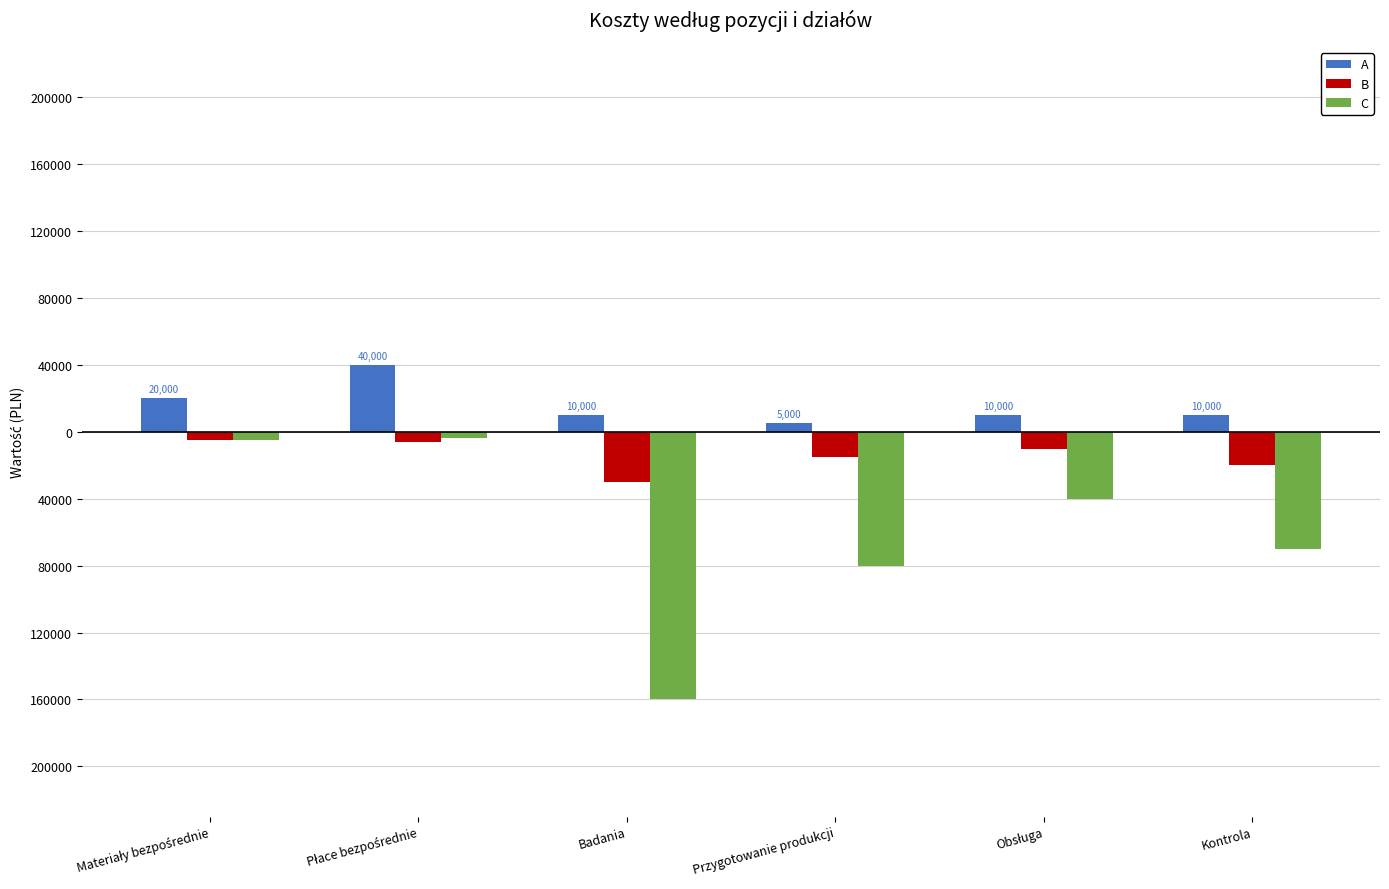

Which has a higher value, Badania or Materiały bezpośrednie?

Materiały bezpośrednie